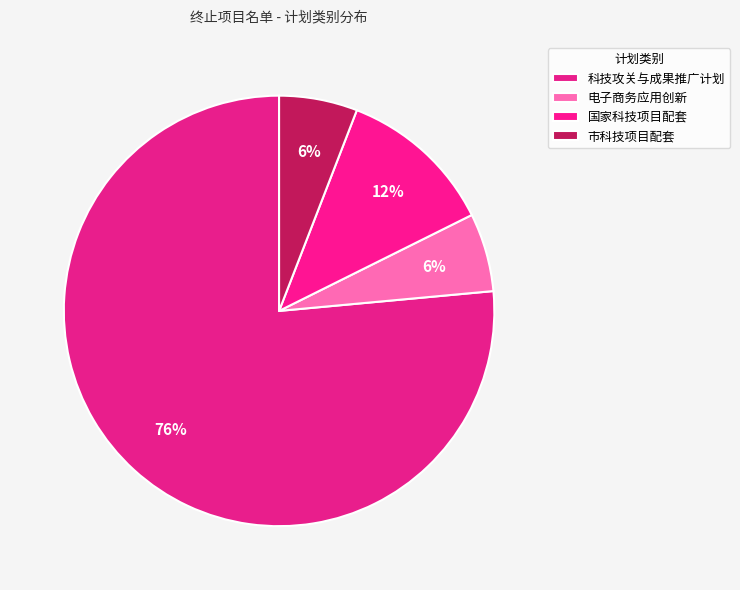

How many slices are in this pie chart?

4